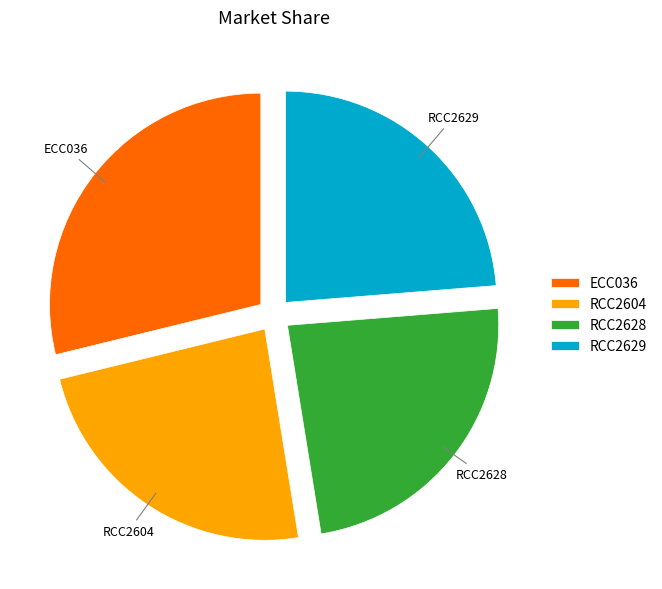

Between RCC2604 and ECC036, which is larger?

ECC036